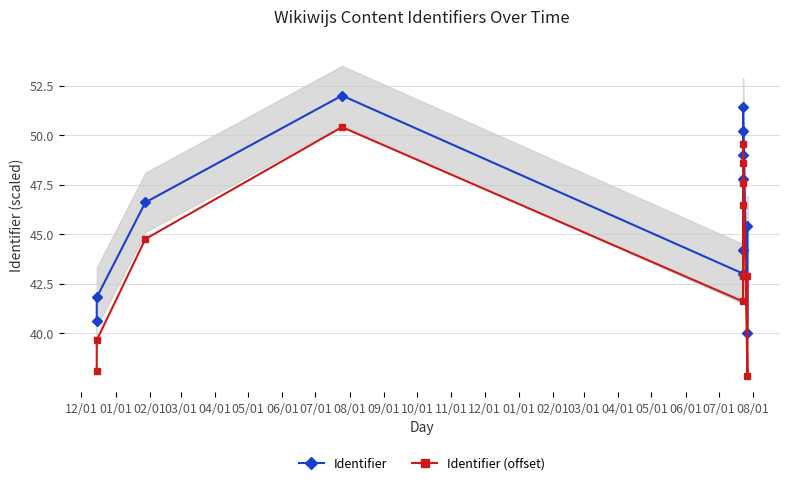

What is the difference between the maximum and second lowest values in the Identifier series?

11.4